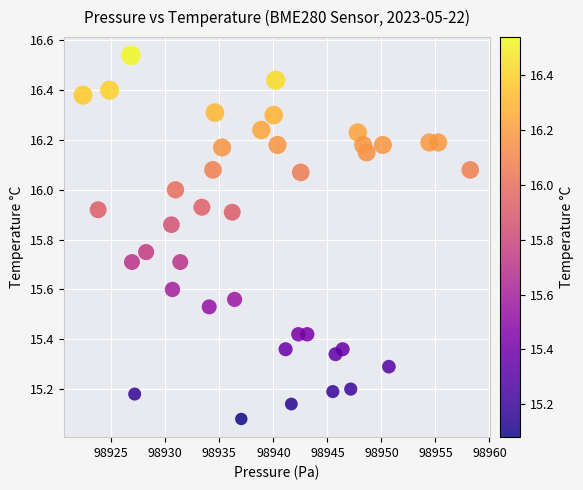

What is the range of Y values (max minus min)?

1.5